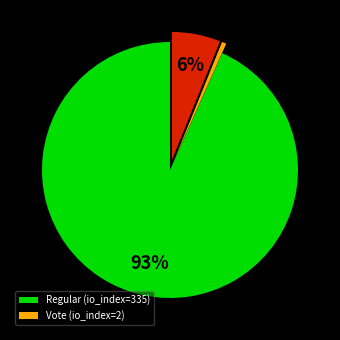

To the nearest percent, what is the average slice percentage?

33%